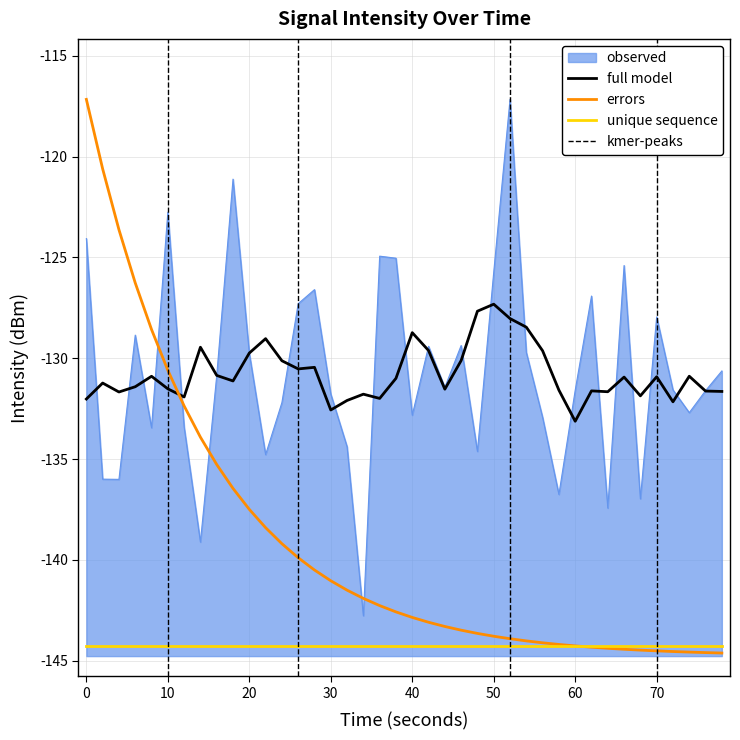

What is the sum of all values?

-5228.0